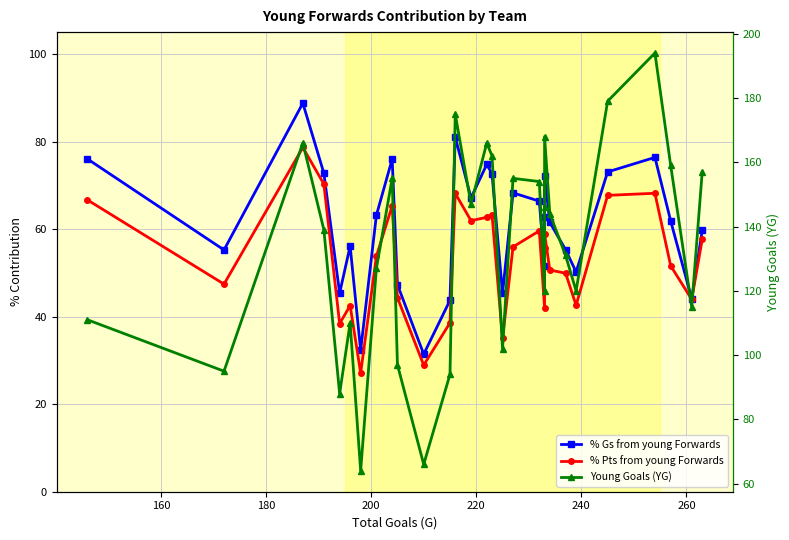

List the series in order of their peak value, highest first.

Young Goals (YG), % Gs from young Forwards, % Pts from young Forwards